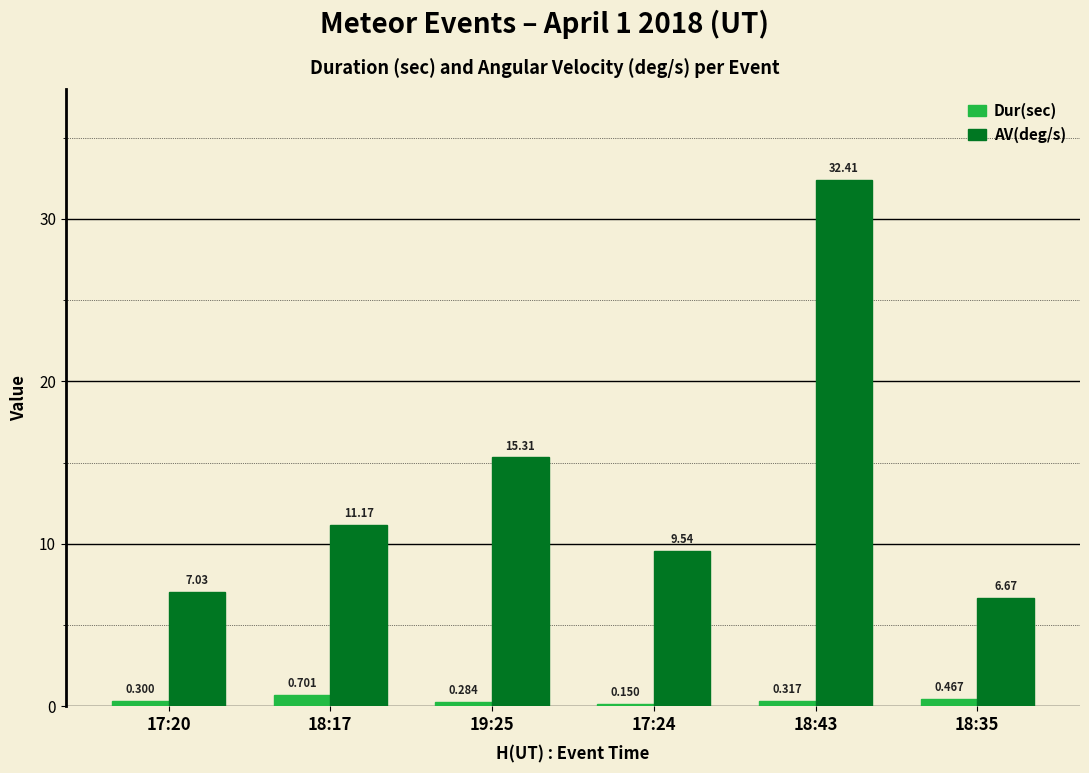

True or false: AV(deg/s) has a value of 11.9 at 18:35.

False